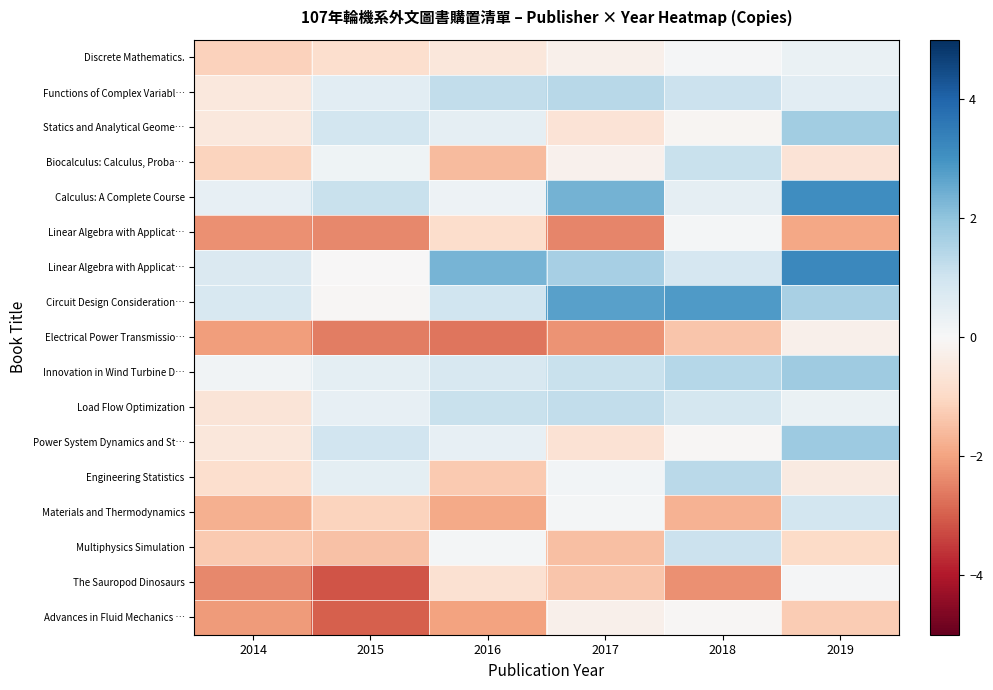

Count the number of data series in this chart.

17